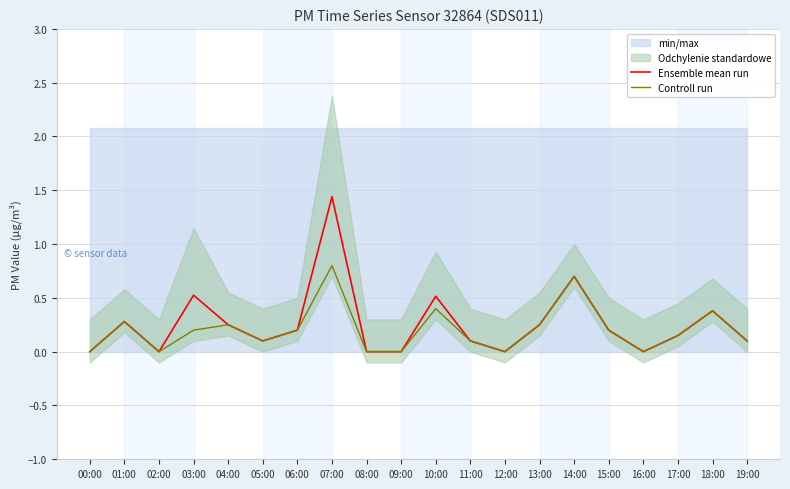

In Ensemble mean run, how many points are higher than both neighbors (excluding endpoints)?

6